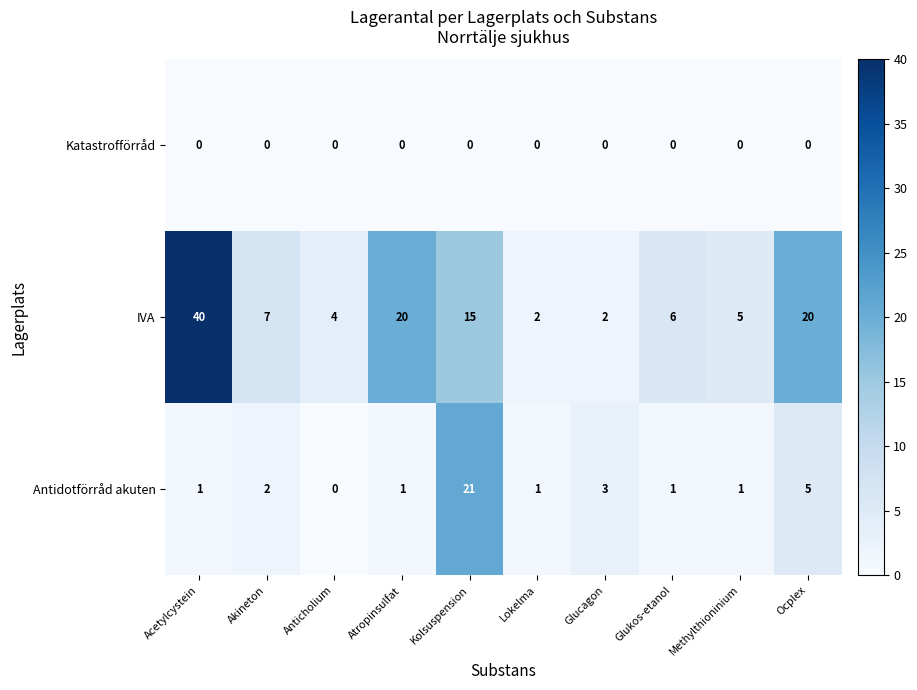

What is the total value across all series at Acetylcystein?

41